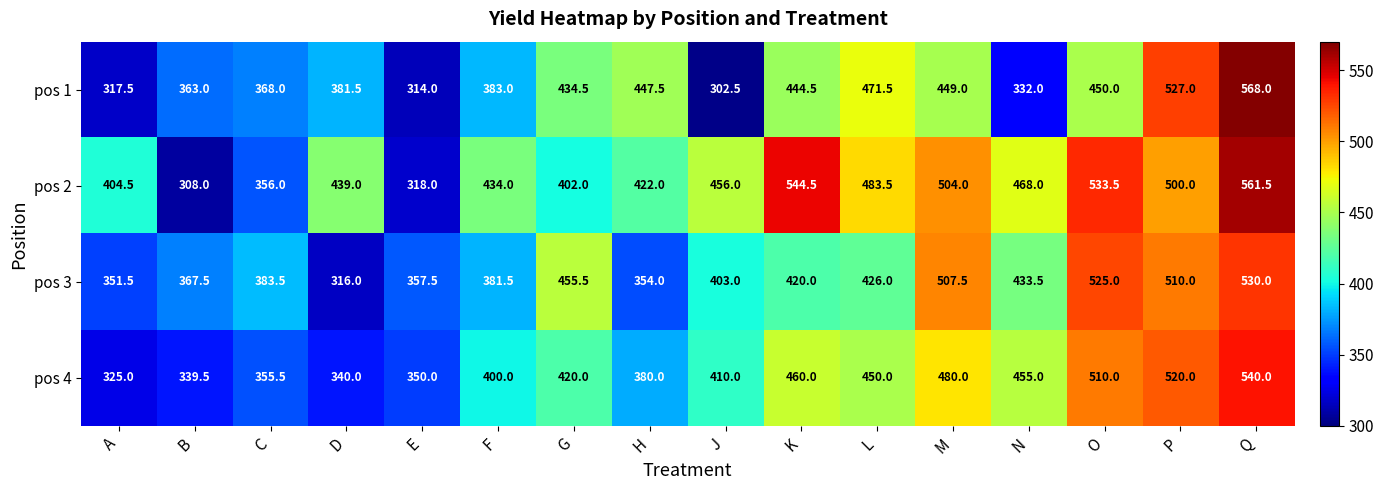

Is the value of pos 3 at B greater than the value of pos 4 at H?

No